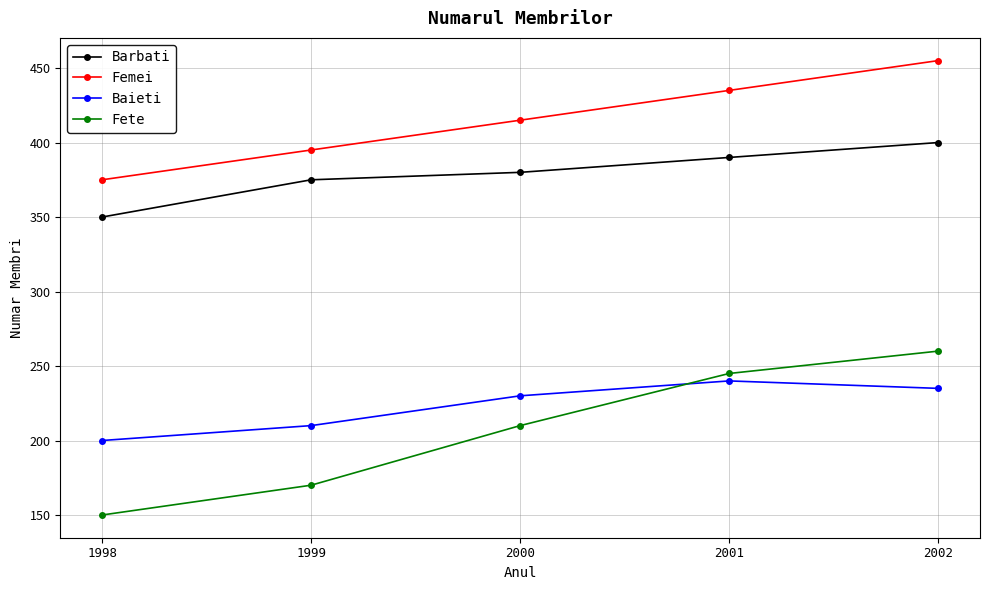

At which category does the chart reach its minimum across all series?

1998